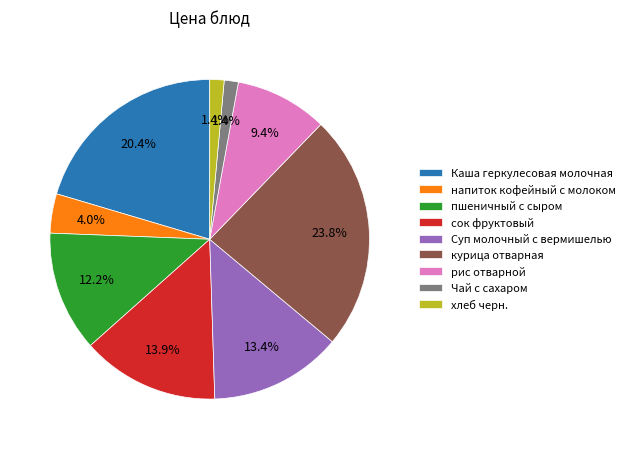

Does хлеб черн. represent more than half of the total?

No